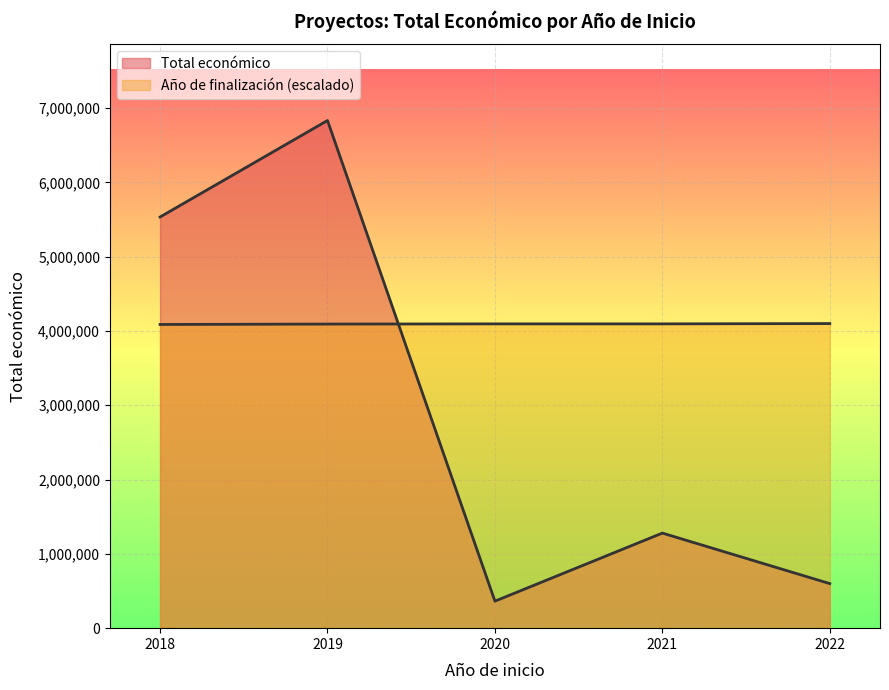

How many intersections are there between Año de finalización and Total económico?

1